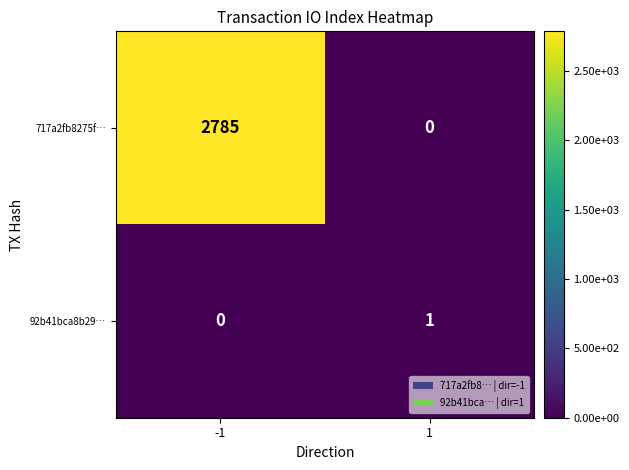

What is the highest value of the 717a2fb8275f… series?

2785